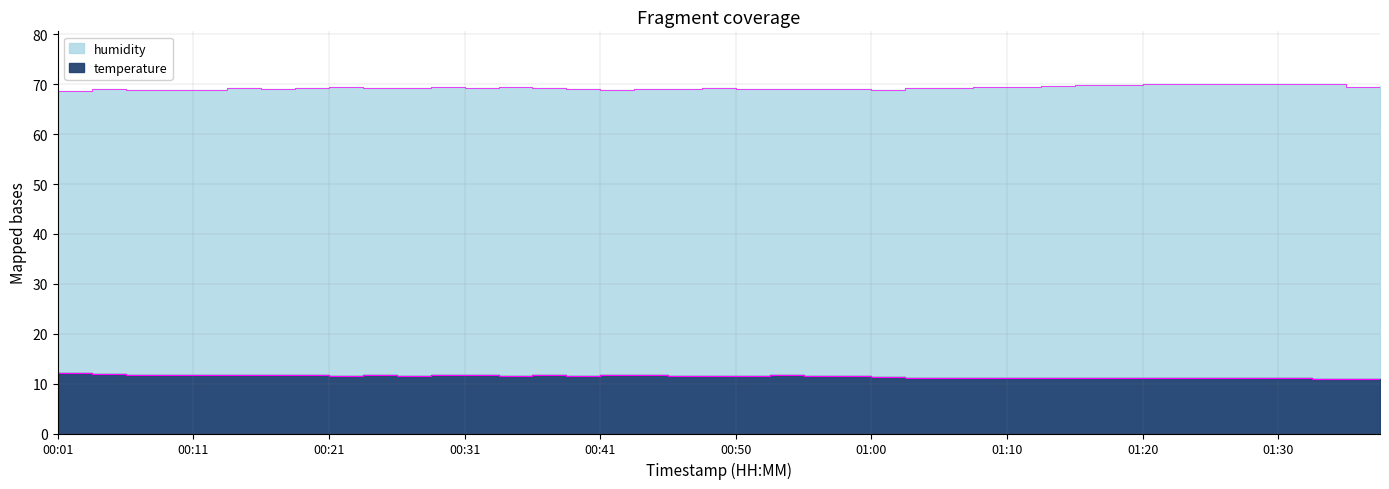

Reading right to left, extract all data points from this chart.

temperature: 01:37=10.9	01:34=10.9	01:32=11.0	01:30=11.1	01:27=11.2	01:25=11.2	01:22=11.2	01:20=11.1	01:17=11.1	01:15=11.2	01:12=11.1	01:10=11.1	01:08=11.1	01:05=11.1	01:03=11.2	01:00=11.3	00:58=11.5	00:55=11.6	00:53=11.7	00:50=11.6	00:48=11.6	00:45=11.6	00:43=11.8	00:41=11.8	00:38=11.6	00:36=11.7	00:33=11.6	00:31=11.7	00:28=11.7	00:26=11.6	00:23=11.7	00:21=11.6	00:18=11.7	00:16=11.7	00:13=11.7	00:11=11.7	00:08=11.8	00:06=11.8	00:03=11.9	00:01=12.1
humidity: 01:37=69.6	01:34=69.5	01:32=70.0	01:30=70.1	01:27=70.1	01:25=70.0	01:22=70.1	01:20=70.0	01:17=69.8	01:15=69.8	01:12=69.7	01:10=69.5	01:08=69.4	01:05=69.3	01:03=69.2	01:00=68.8	00:58=69.1	00:55=69.1	00:53=69.1	00:50=69.1	00:48=69.2	00:45=69.1	00:43=69.0	00:41=68.9	00:38=69.0	00:36=69.3	00:33=69.4	00:31=69.2	00:28=69.4	00:26=69.2	00:23=69.3	00:21=69.4	00:18=69.2	00:16=69.1	00:13=69.2	00:11=68.9	00:08=68.9	00:06=68.9	00:03=69.0	00:01=68.6